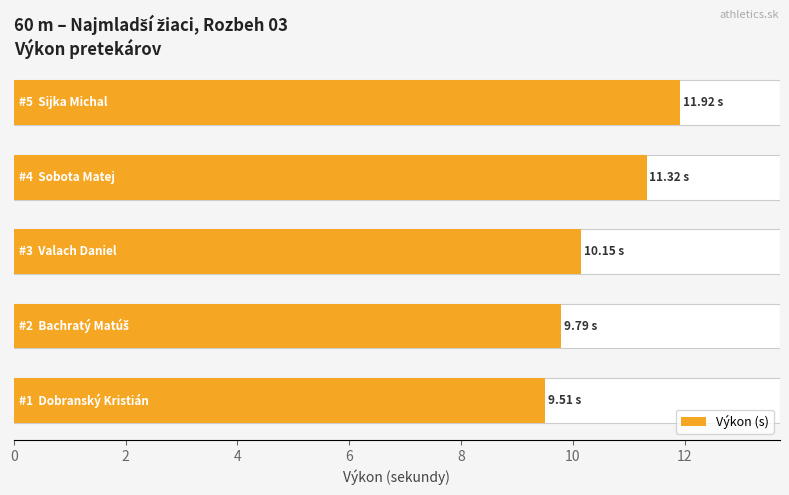

Reading left to right, extract all data points from this chart.

9.5	9.8	10.2	11.3	11.9